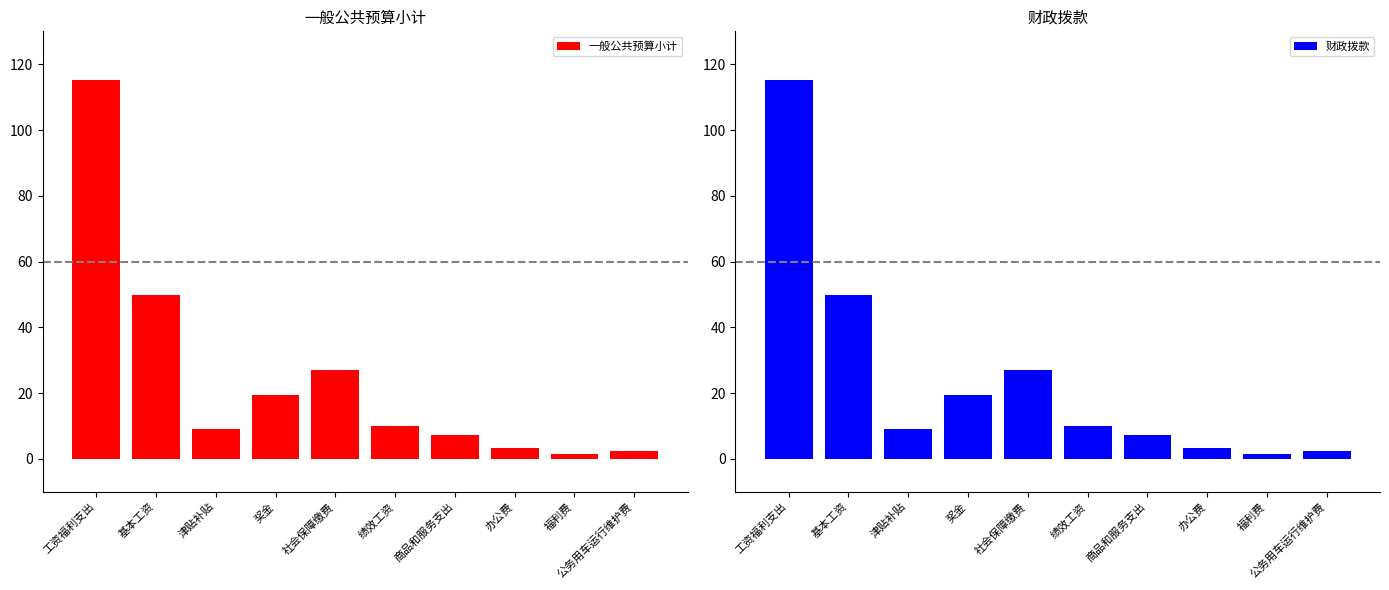

How many data points does each series have?

10